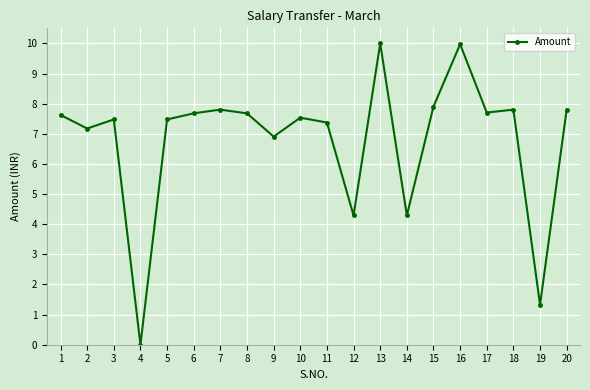

True or false: the data has more than 1 interior local peaks.

True